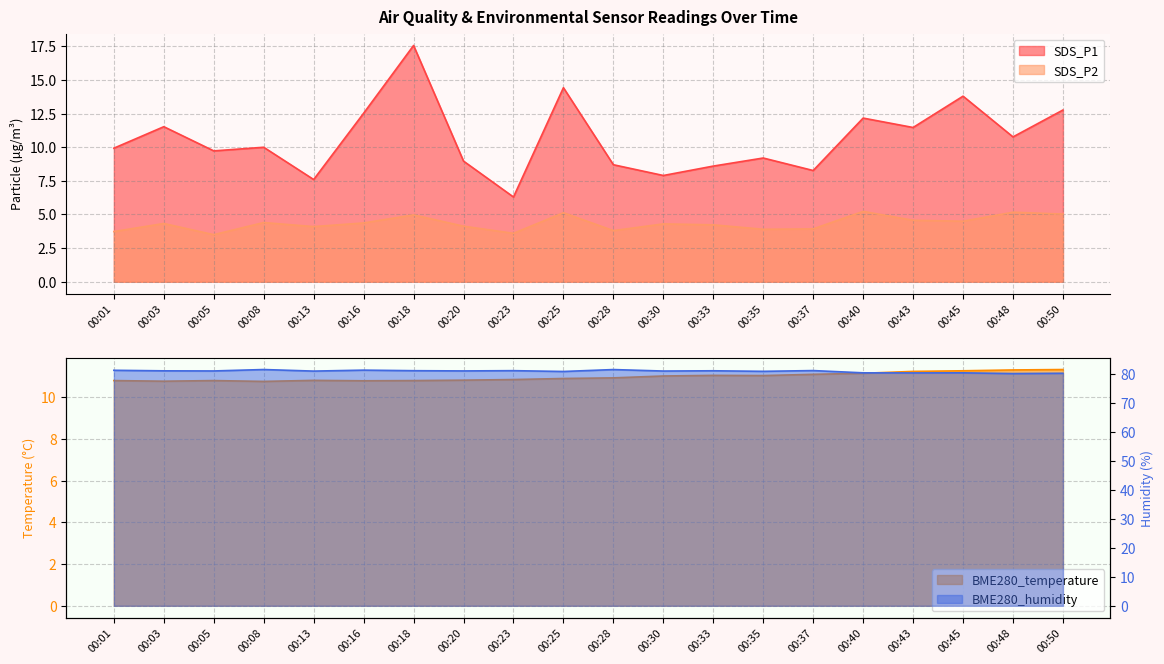

The SDS_P2 series shows 5.1 at 00:25. True or false?

True